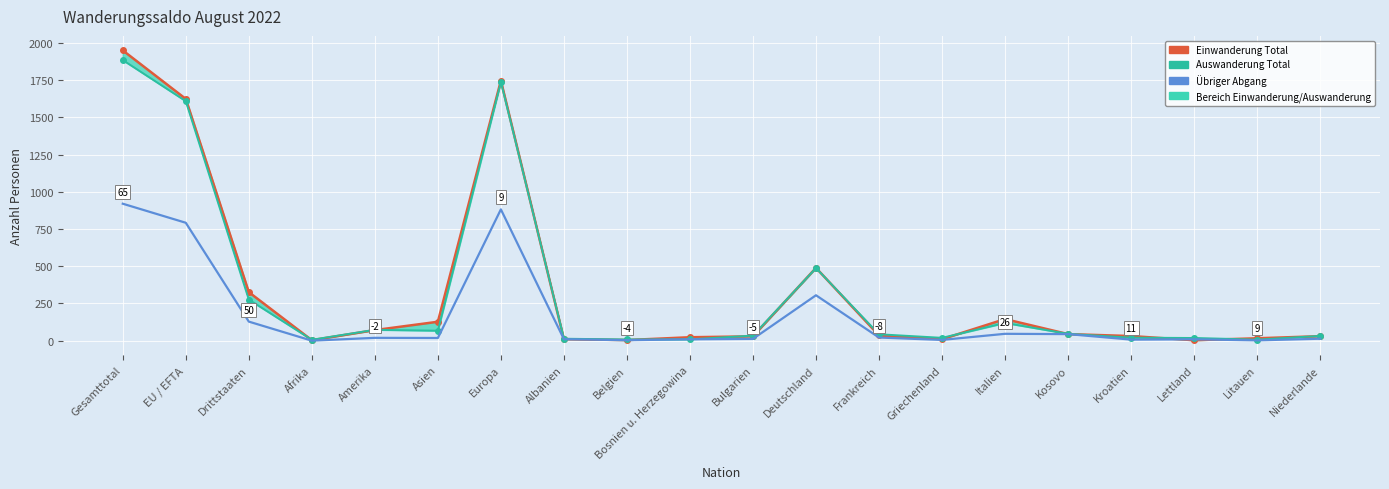

Reading right to left, extract all data points from this chart.

Einwanderung Total: 30	16	3	31	44	145	10	35	489	29	23	4	10	1747	127	71	3	326	1624	1950
Auswanderung Total: 32	7	18	20	46	119	19	43	488	34	9	8	13	1738	67	73	6	276	1609	1885
Ubriger Abgang: 13	2	9	7	44	46	5	21	305	12	9	3	10	882	18	19	0	128	792	920